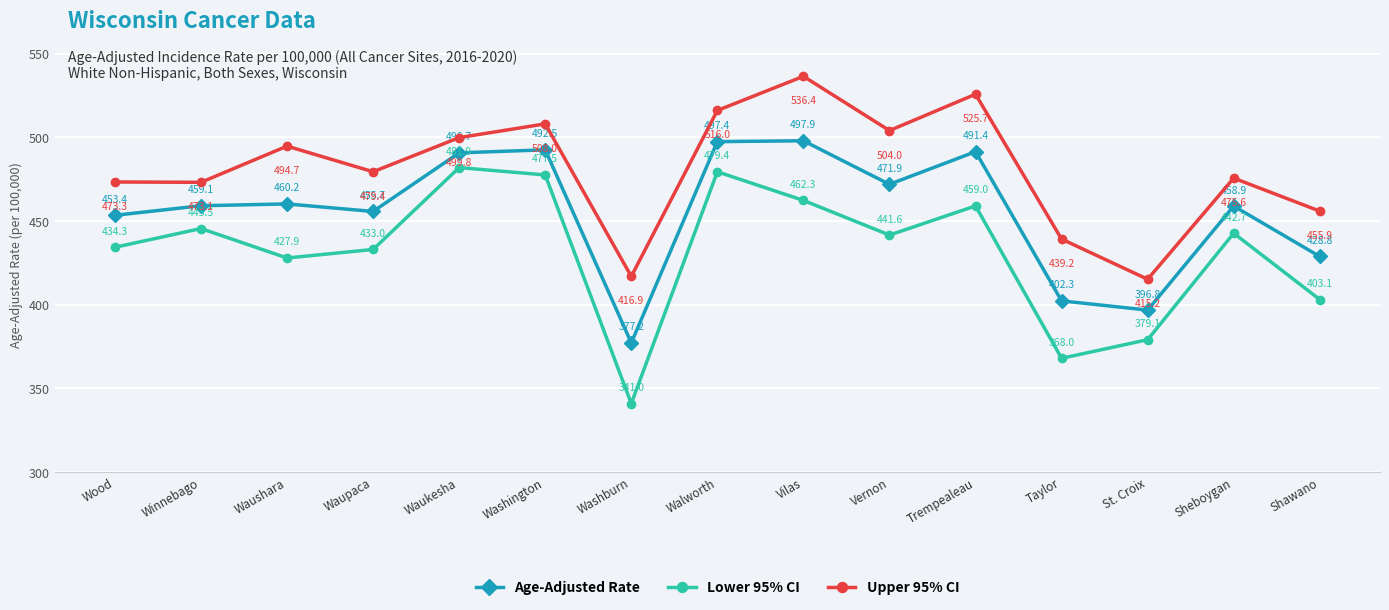

True or false: Age-Adjusted Rate and Lower 95% CI cross at least once.

False